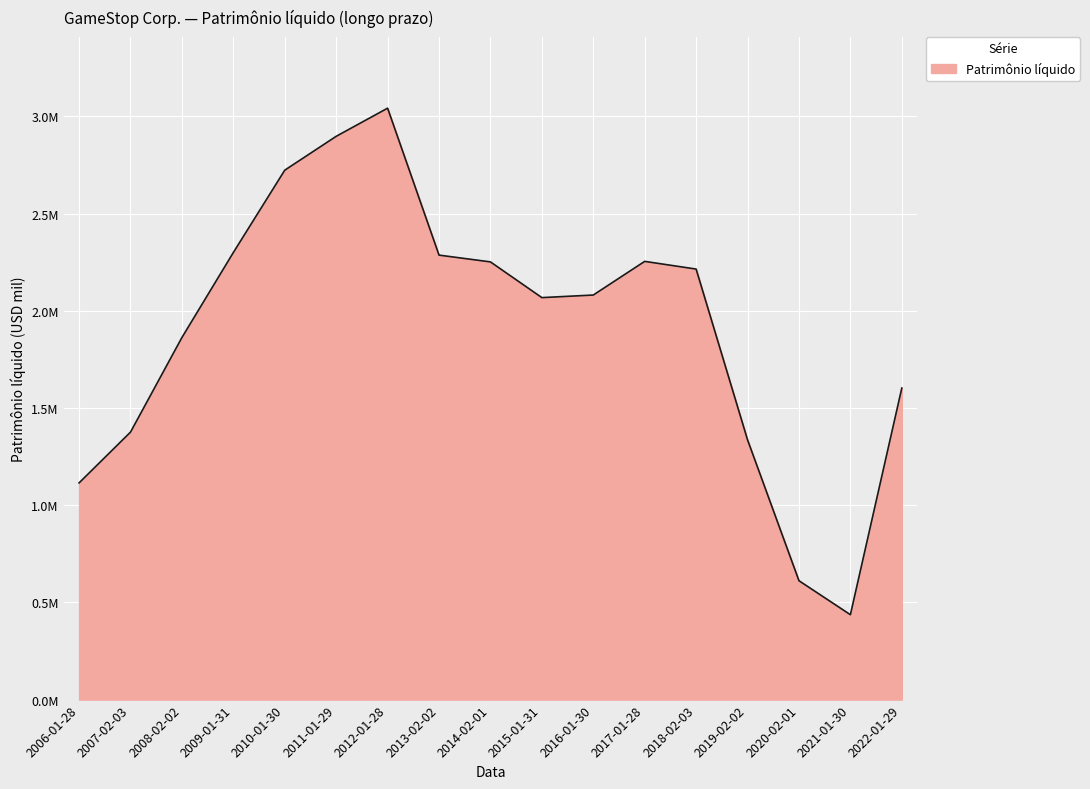

Does the chart have visible grid lines?

Yes